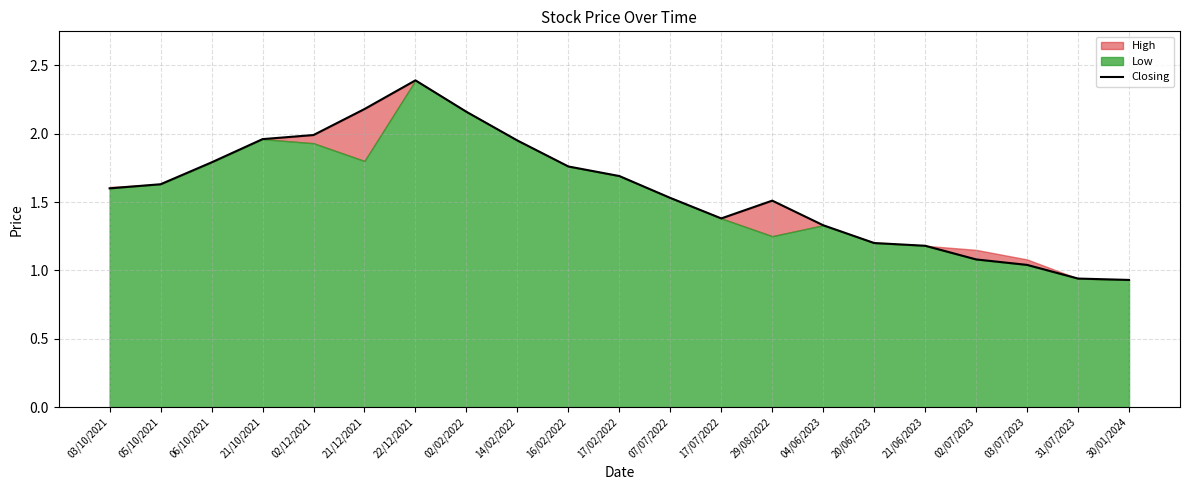

Reading left to right, transcribe all the data shown in this chart.

03/10/2021=1.6	05/10/2021=1.6	06/10/2021=1.8	21/10/2021=2.0	02/12/2021=2.0	21/12/2021=2.2	22/12/2021=2.4	02/02/2022=2.2	14/02/2022=1.9	16/02/2022=1.8	17/02/2022=1.7	07/07/2022=1.5	17/07/2022=1.4	29/08/2022=1.5	04/06/2023=1.3	20/06/2023=1.2	21/06/2023=1.2	02/07/2023=1.1	03/07/2023=1.0	31/07/2023=0.9	30/01/2024=0.9